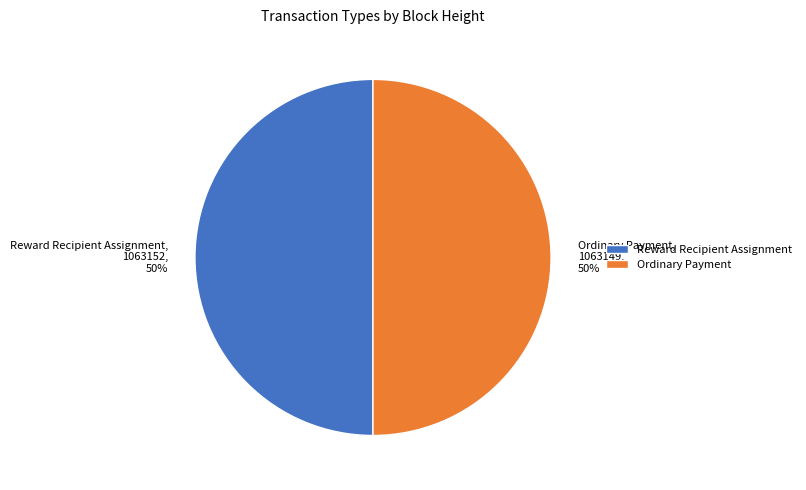

What percentage is the Reward Recipient Assignment slice, to the nearest percent?

50%